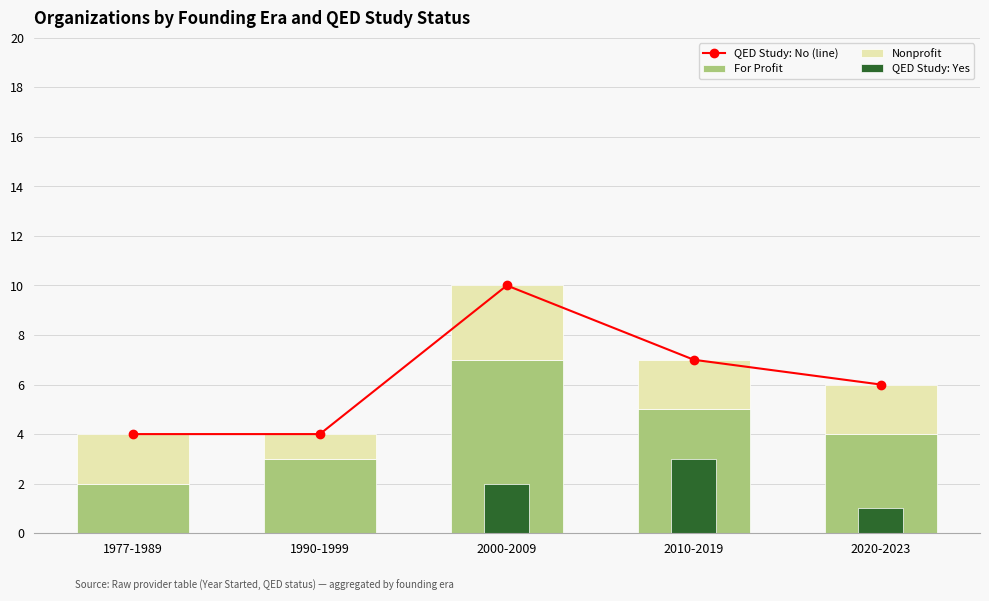

Reading right to left, list all the values displayed in this chart.

QED Study: No (line): 6	7	10	4	4
For Profit: 4	5	7	3	2
Nonprofit: 2	2	3	1	2
QED Study: Yes: 1	3	2	0	0